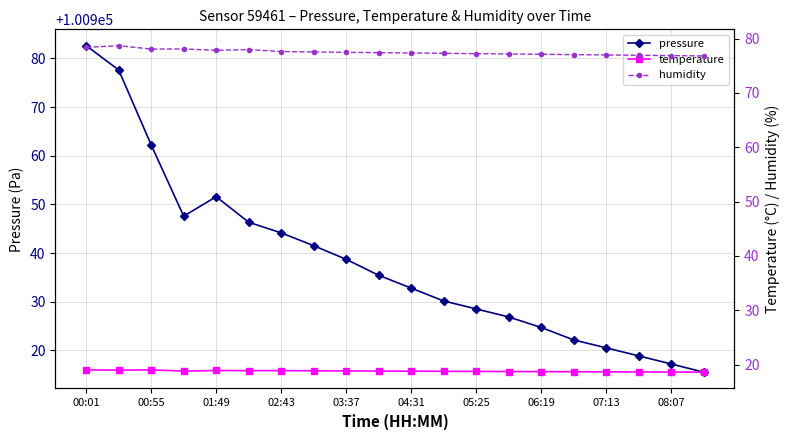

Reading left to right, what are all the values shown in this chart?

pressure: 100982.6	100977.6	100962.2	100947.6	100951.6	100946.3	100944.2	100941.5	100938.7	100935.4	100932.8	100930.2	100928.5	100926.9	100924.7	100922.2	100920.5	100918.9	100917.2	100915.5
temperature: 19.0	19.0	19.0	18.8	18.9	18.9	18.9	18.9	18.8	18.8	18.8	18.8	18.7	18.7	18.7	18.7	18.7	18.6	18.6	18.6
humidity: 78.4	78.7	78.1	78.1	77.9	78.0	77.6	77.5	77.5	77.4	77.4	77.3	77.2	77.2	77.1	77.1	77.0	76.9	76.9	76.8